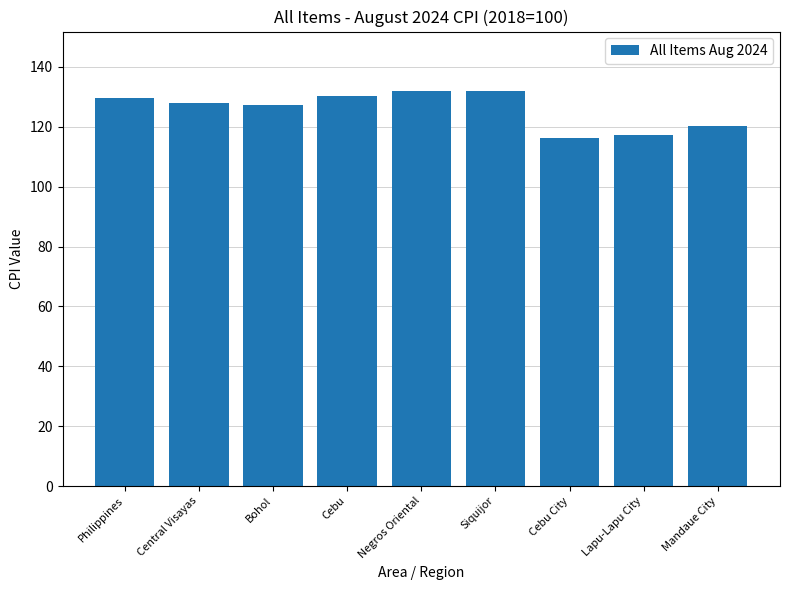

What is the minimum value shown in the chart?

116.2